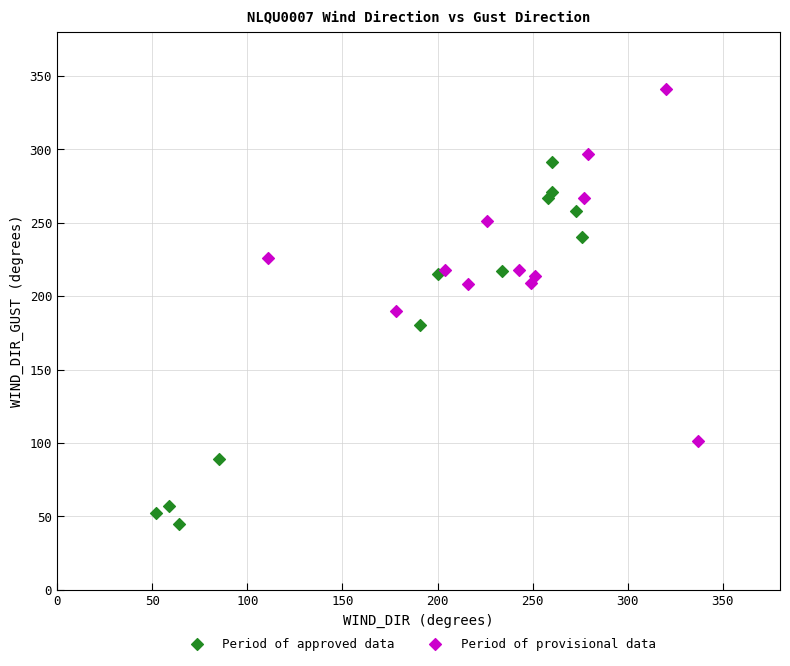

Which series contains the highest Y value?

Period of provisional data